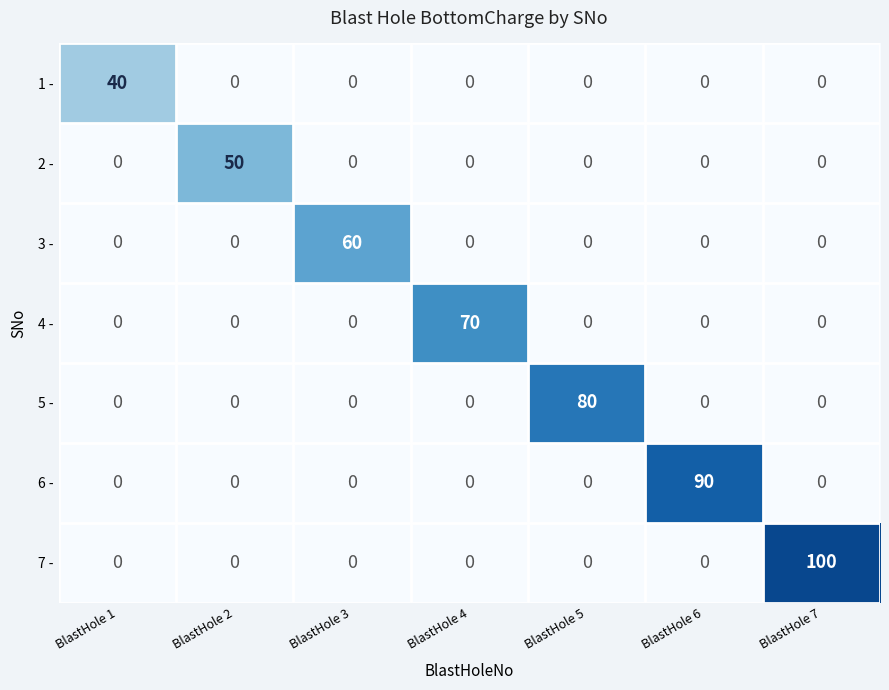

List the series in order of their peak value, highest first.

7 -, 6 -, 5 -, 4 -, 3 -, 2 -, 1 -